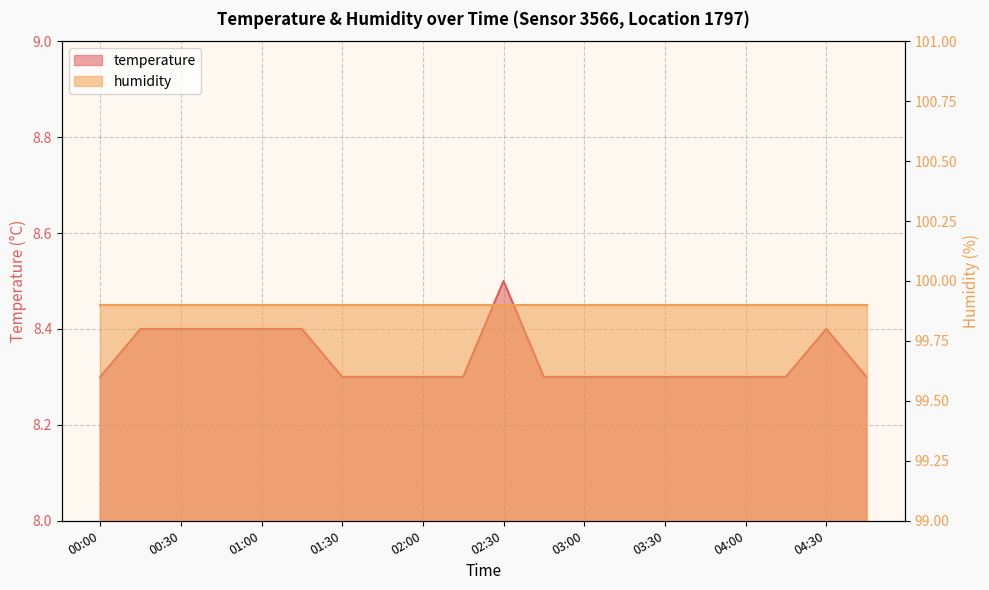

Is it true that the value at 02:00 is 13.6?

False